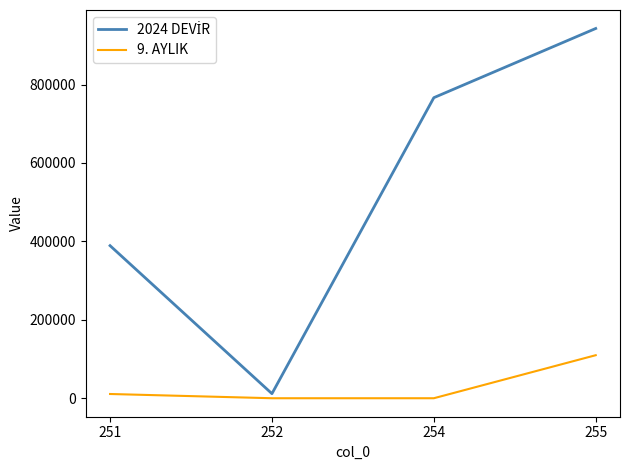

What is the difference between the highest and lowest values at 255?

833119.3